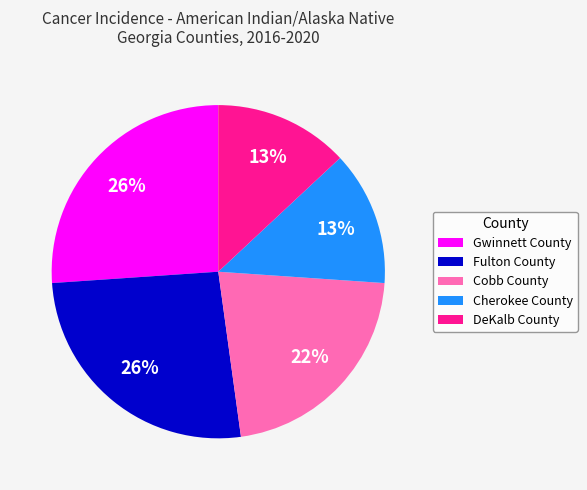

Between Cobb County and Cherokee County, which is larger?

Cobb County